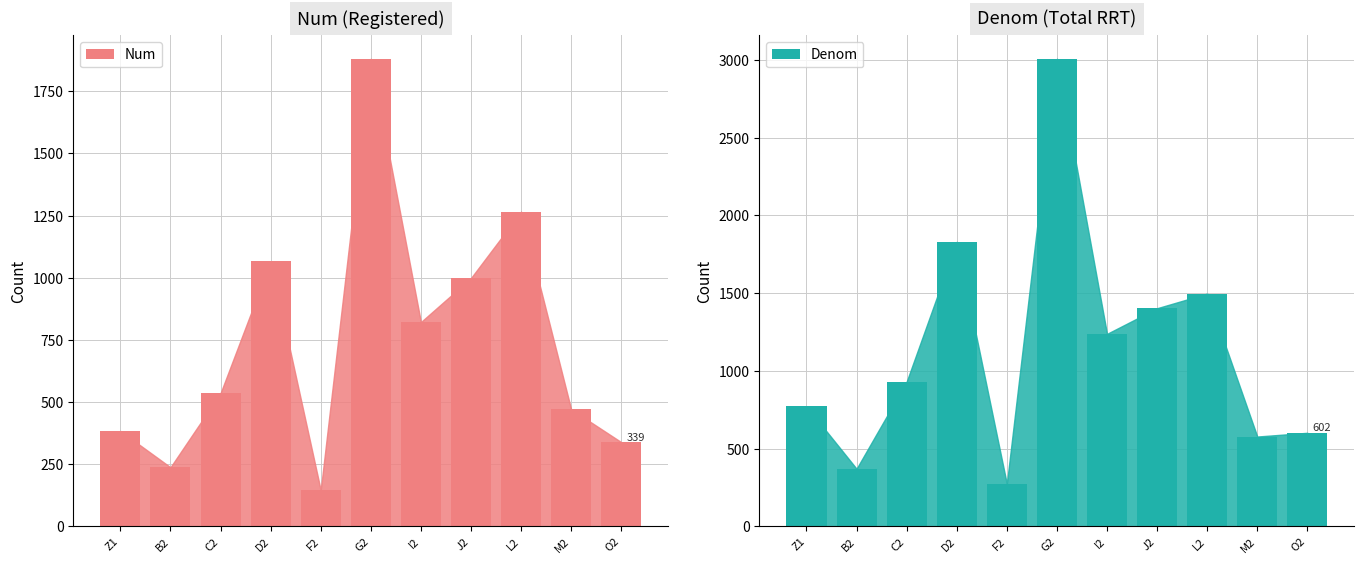

What is the minimum value for Denom?

274